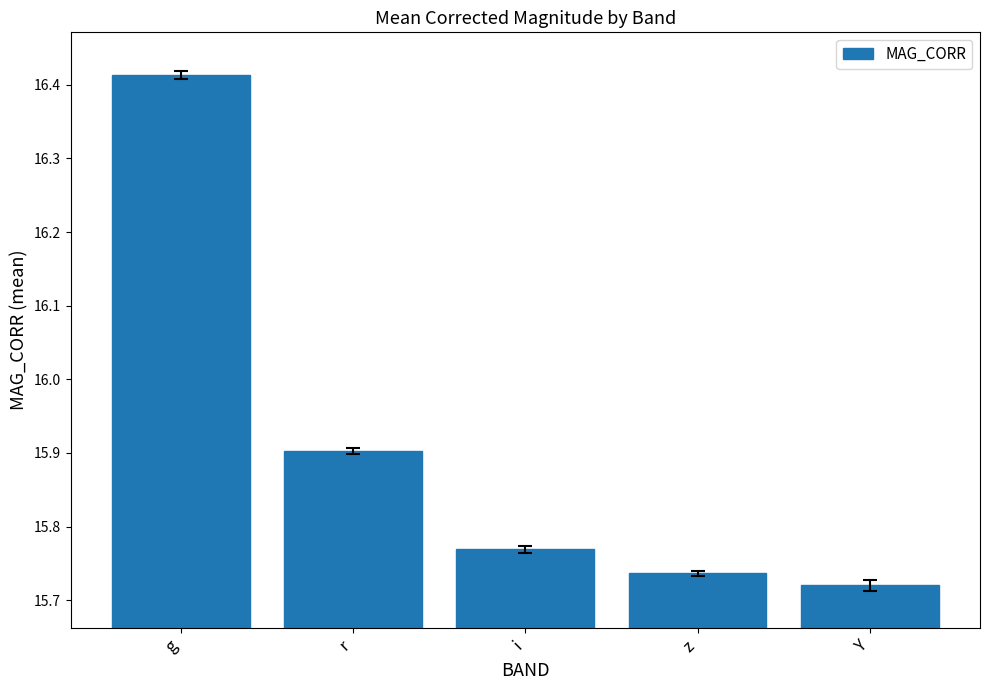

What is the label of the 1st bar from the right?

Y